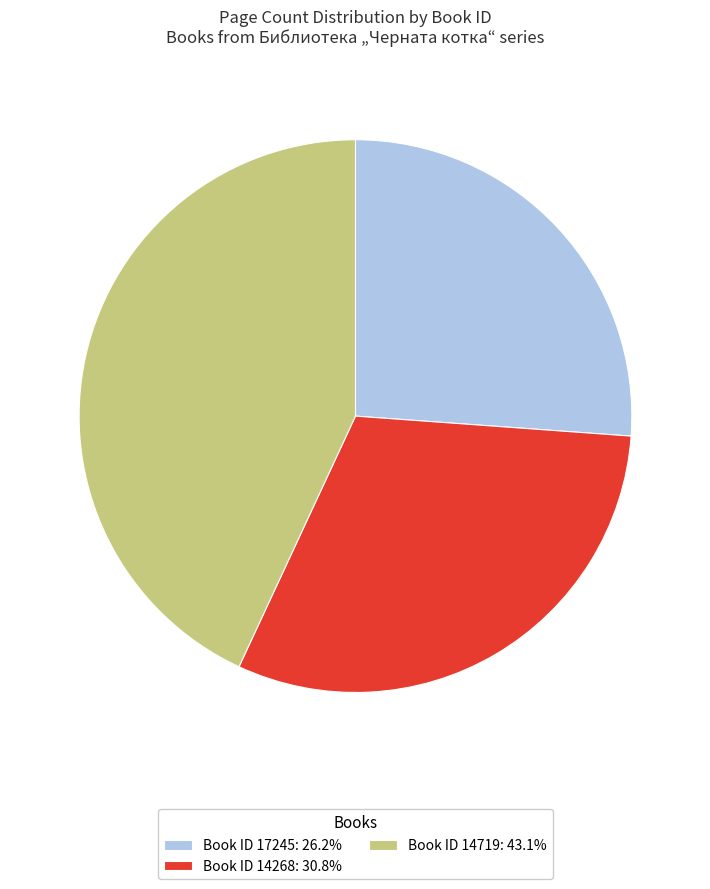

Does Book ID 14268: 30.8% account for over 50% of the chart?

No